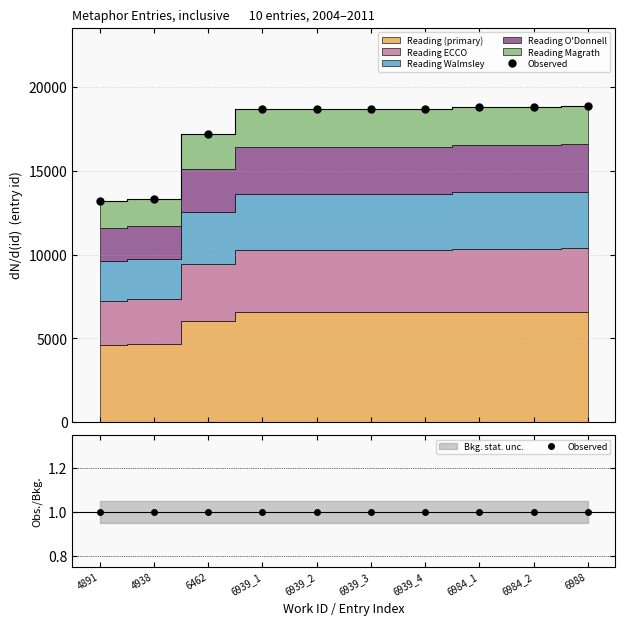

Is the value of work_id at 6462 greater than the value of id at 6939_4?

No